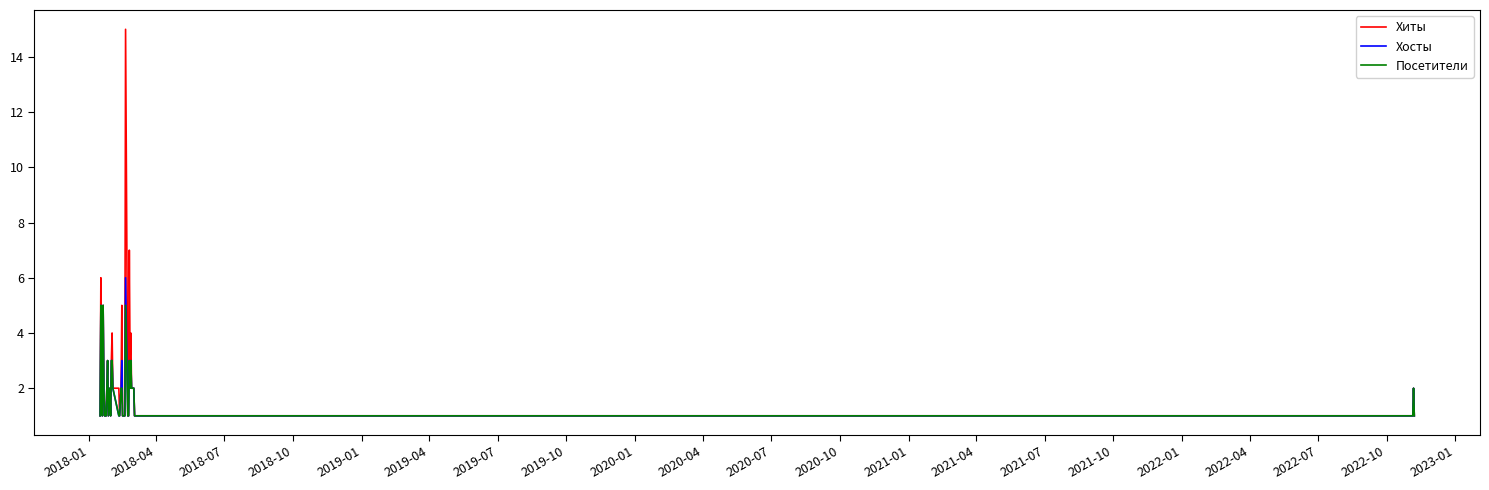

Which series has the widest spread of values?

Хиты